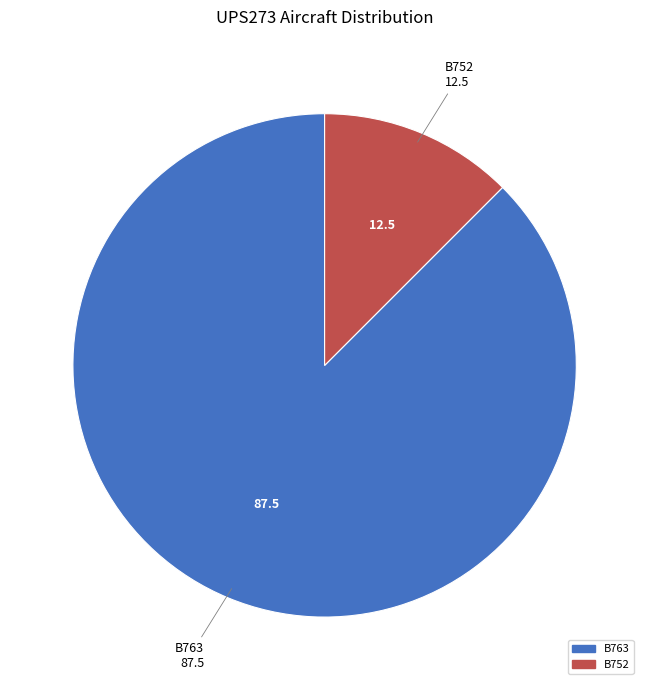

Is it true that B763 is 88% of the pie?

True